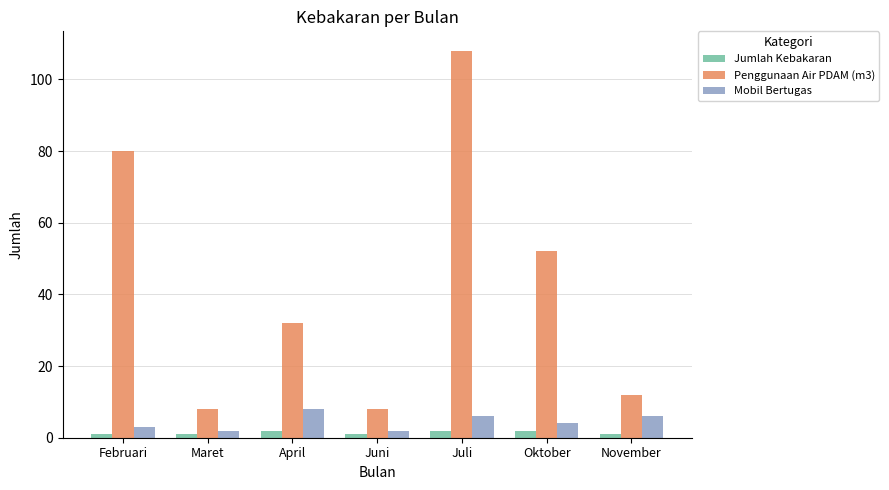

What is the average value of the Penggunaan Air PDAM (m3) series?

43